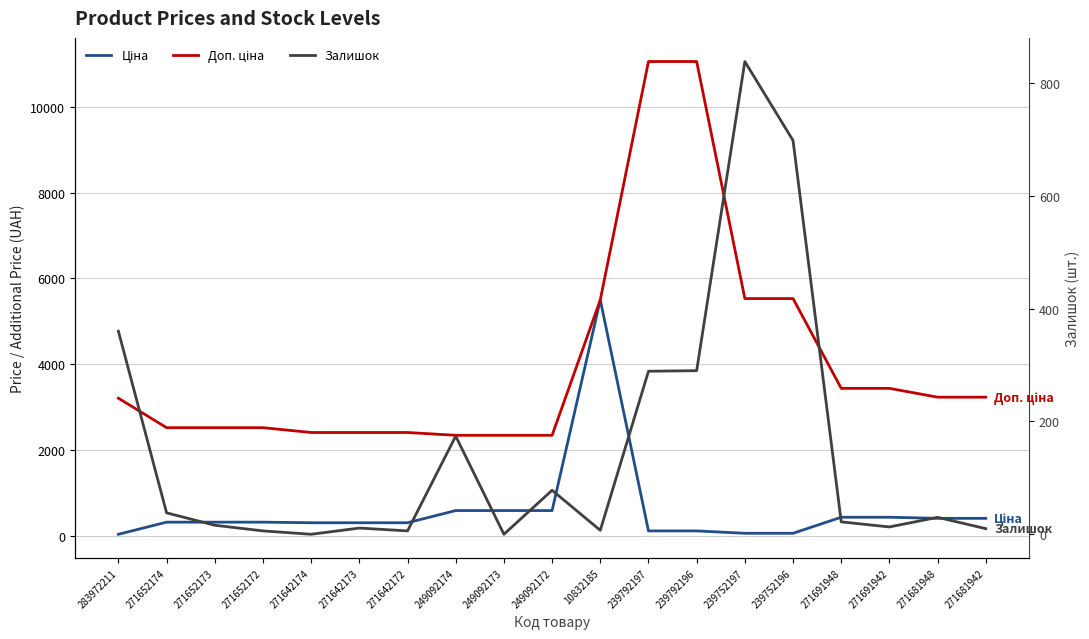

True or false: Залишок and Доп. ціна intersect in this chart.

False